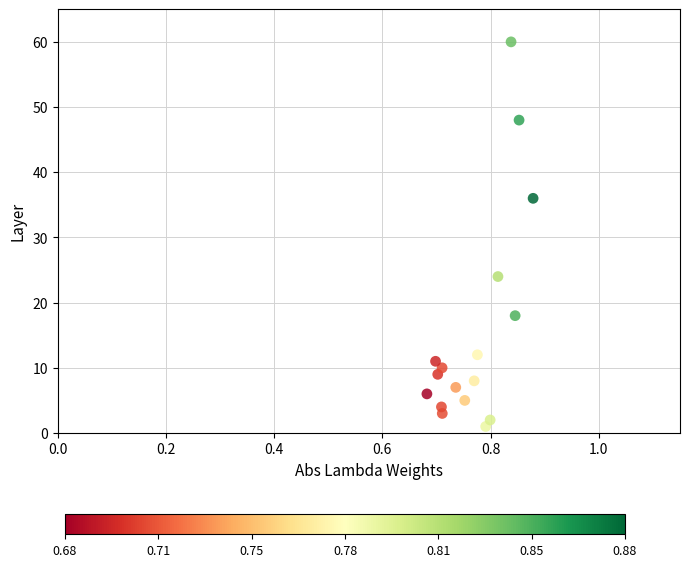

What is the range of Y values (max minus min)?

59